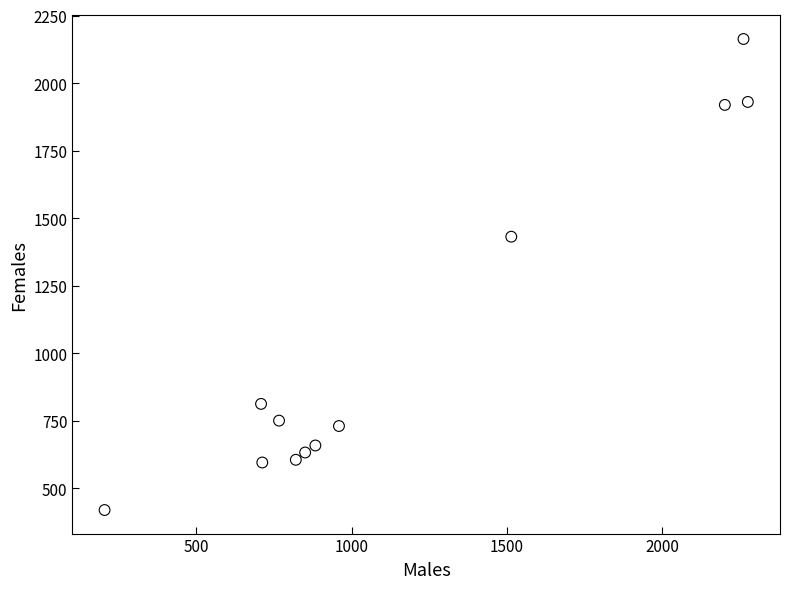

What Y value in the scatter plot is closest to 1291?

1431